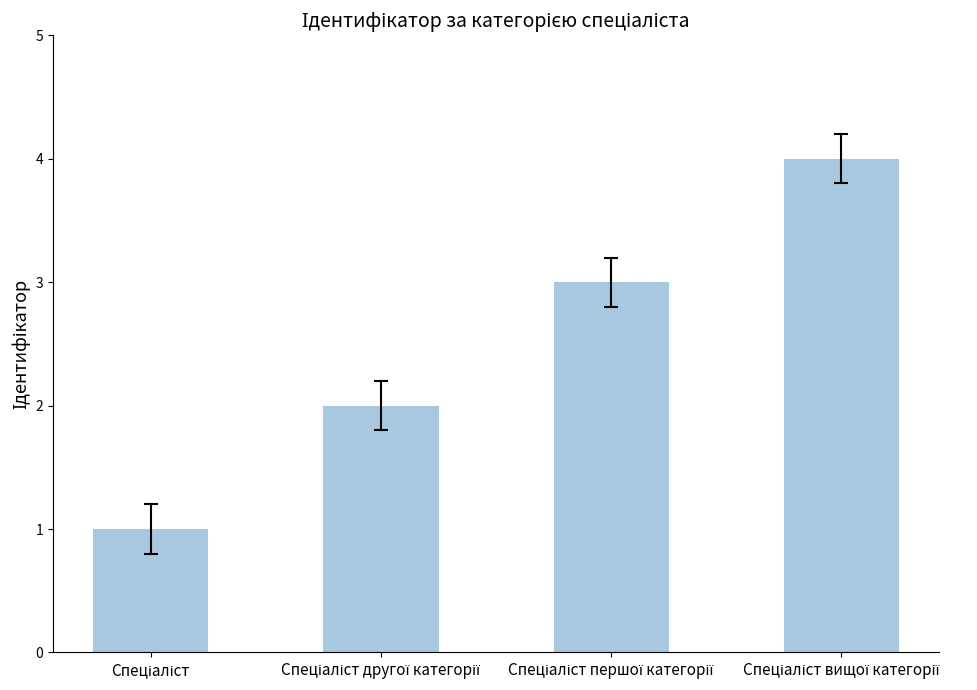

What is the difference between the second highest and minimum values?

2